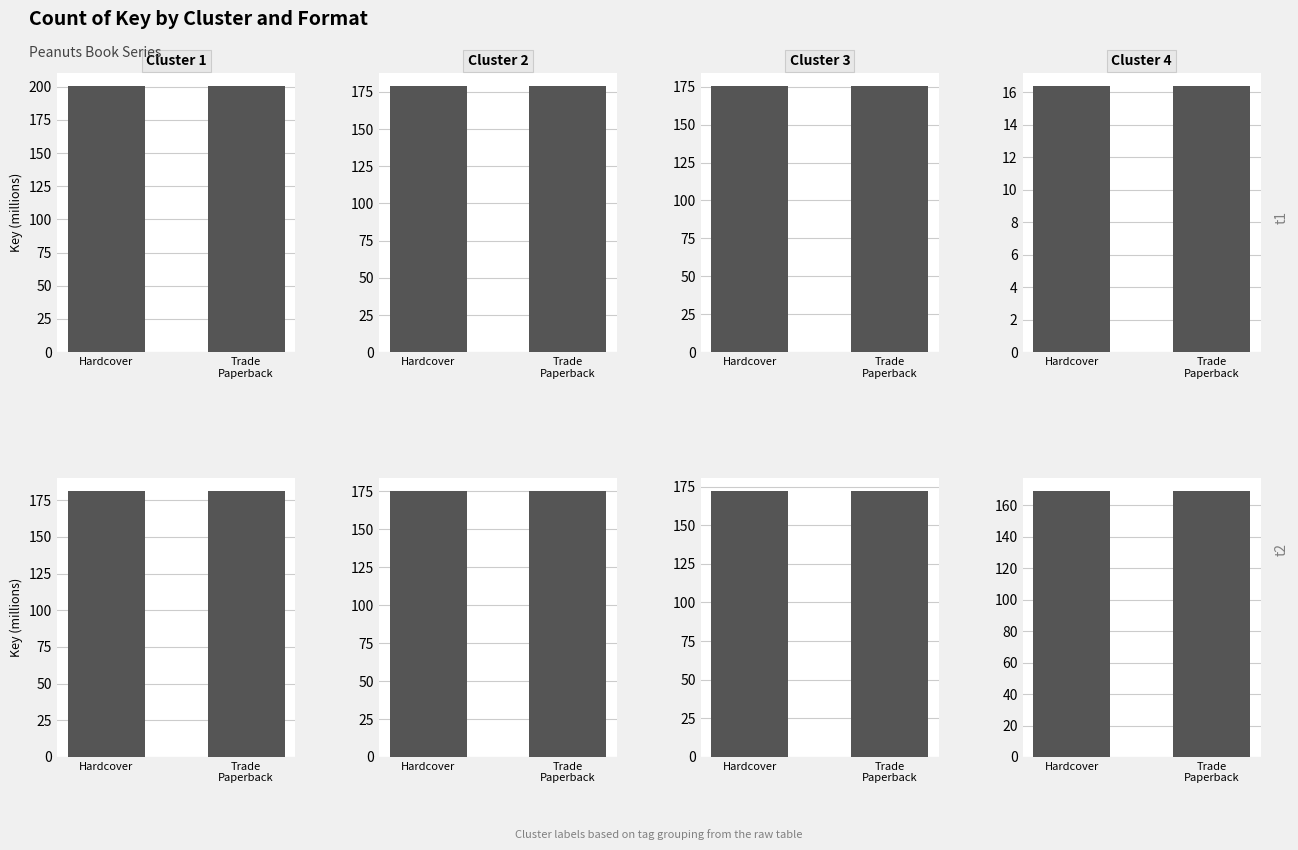

What is the label of the 1st bar from the right?

Trade
Paperback